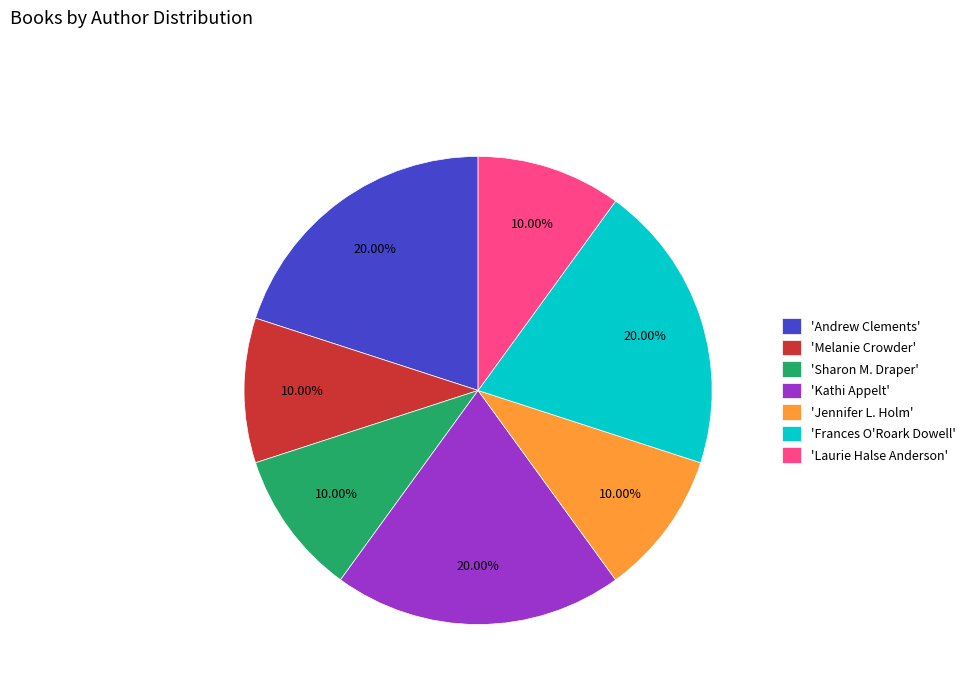

Do 'Sharon M. Draper' and 'Kathi Appelt' together represent more than half of the pie?

No